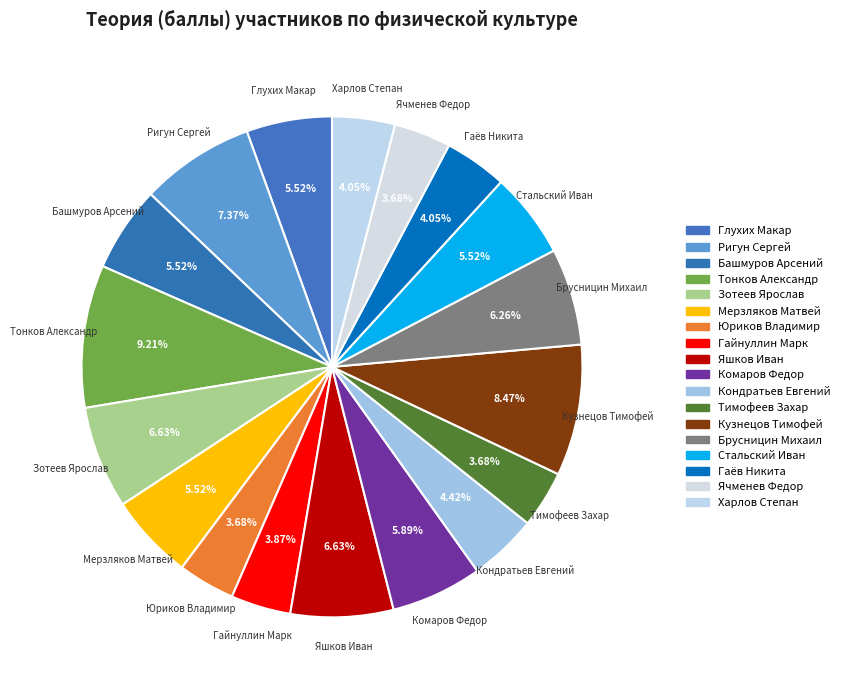

Is it true that Стальский Иван is 6% of the pie?

True